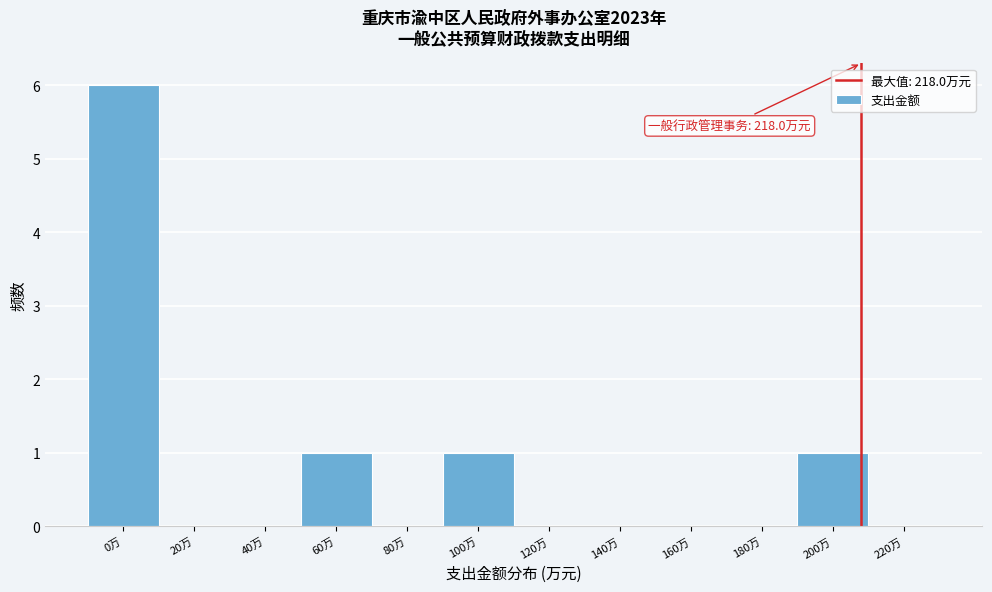

Reading right to left, extract all data points from this chart.

220万=0	200万=1	180万=0	160万=0	140万=0	120万=0	100万=1	80万=0	60万=1	40万=0	20万=0	0万=6